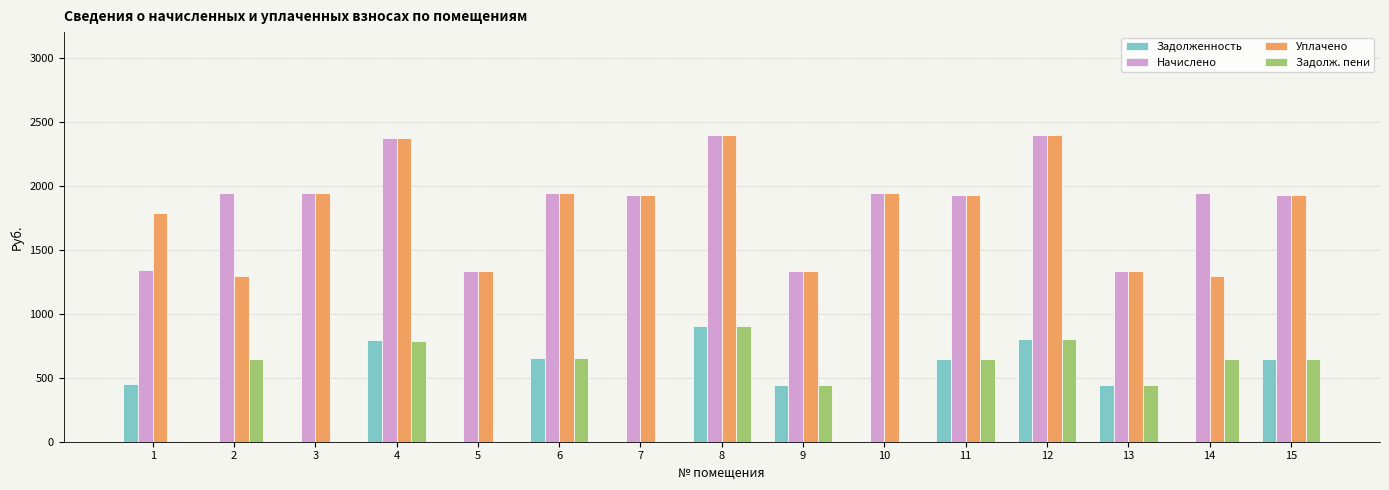

What is the total value across all series at 8?

6605.6